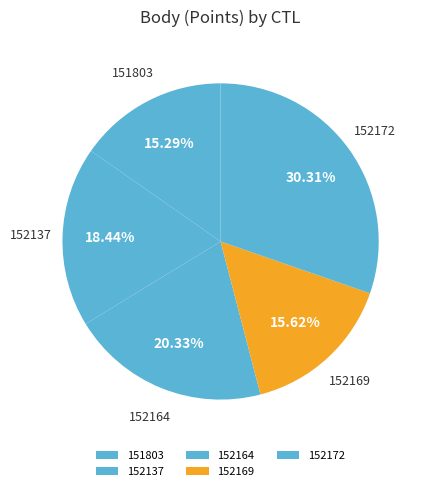

What is the ratio of the value at 152164 to the value at 152169?

1.3